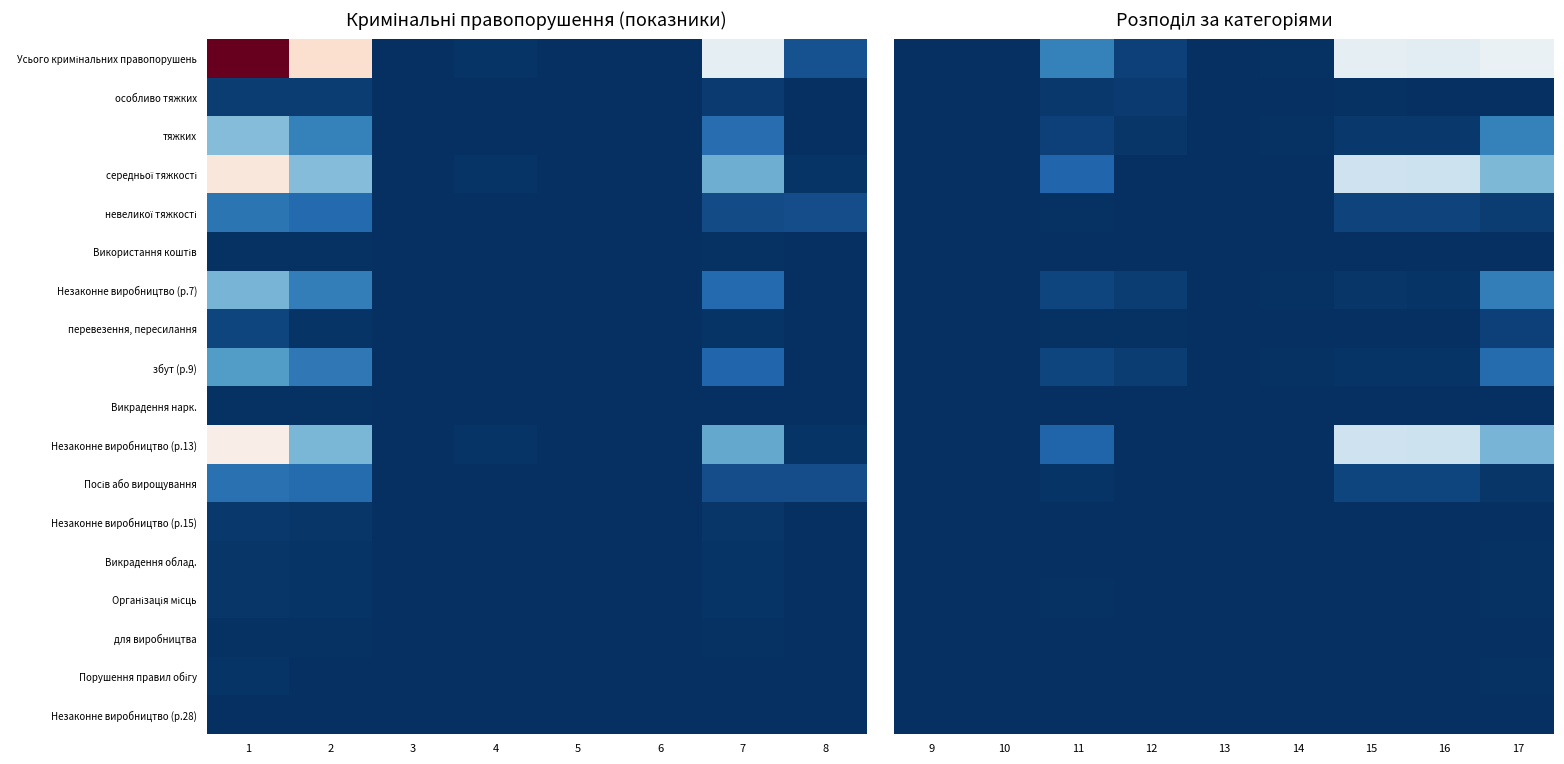

List the series in order of their peak value, lowest first.

Використання коштів, Викрадення нарк., Незаконне виробництво (р.15), для виробництва, Незаконне виробництво (р.28), Викрадення облад., Організація місць, Порушення правил обігу, особливо тяжких, перевезення, пересилання, невеликої тяжкості, Посів або вирощування, збут (р.9), Незаконне виробництво (р.7), тяжких, середньої тяжкості, Незаконне виробництво (р.13), Усього кримінальних правопорушень